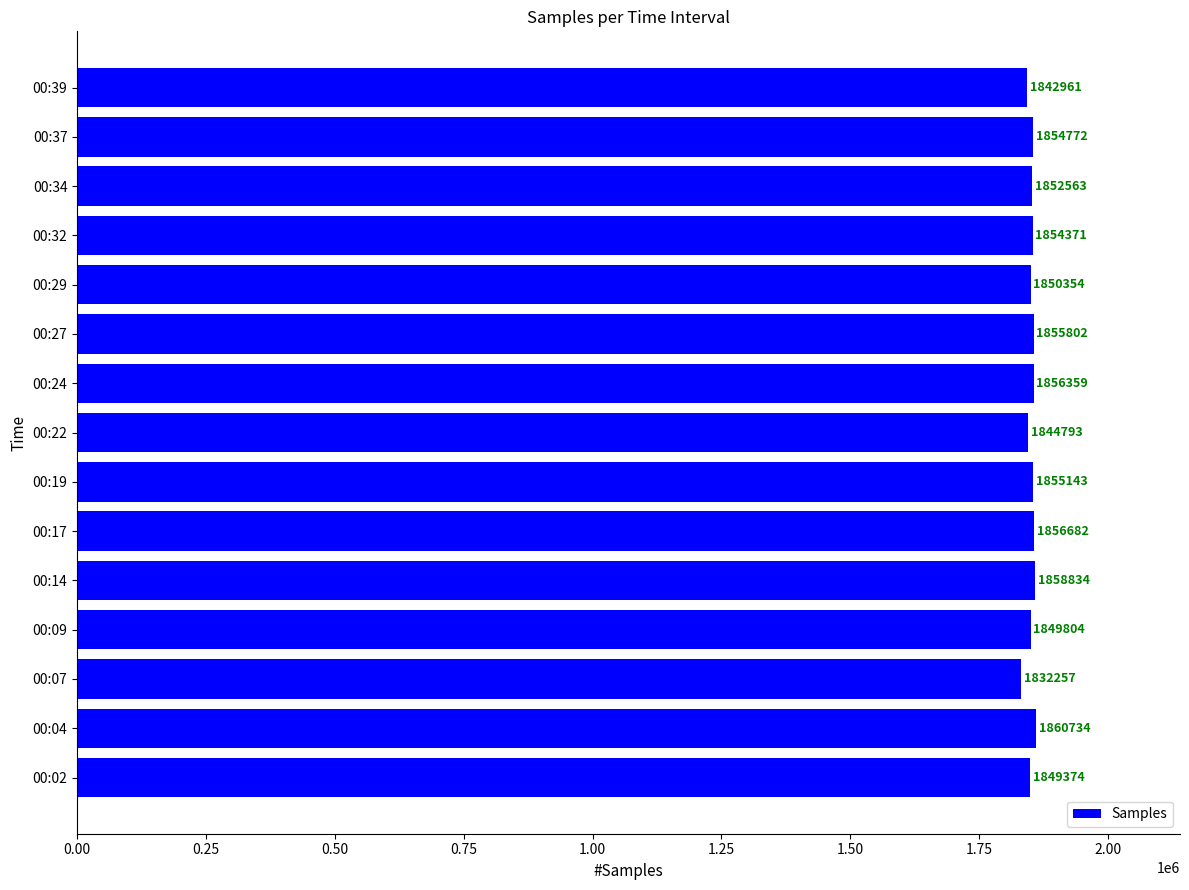

The value at 00:37 is 3078137. True or false?

False